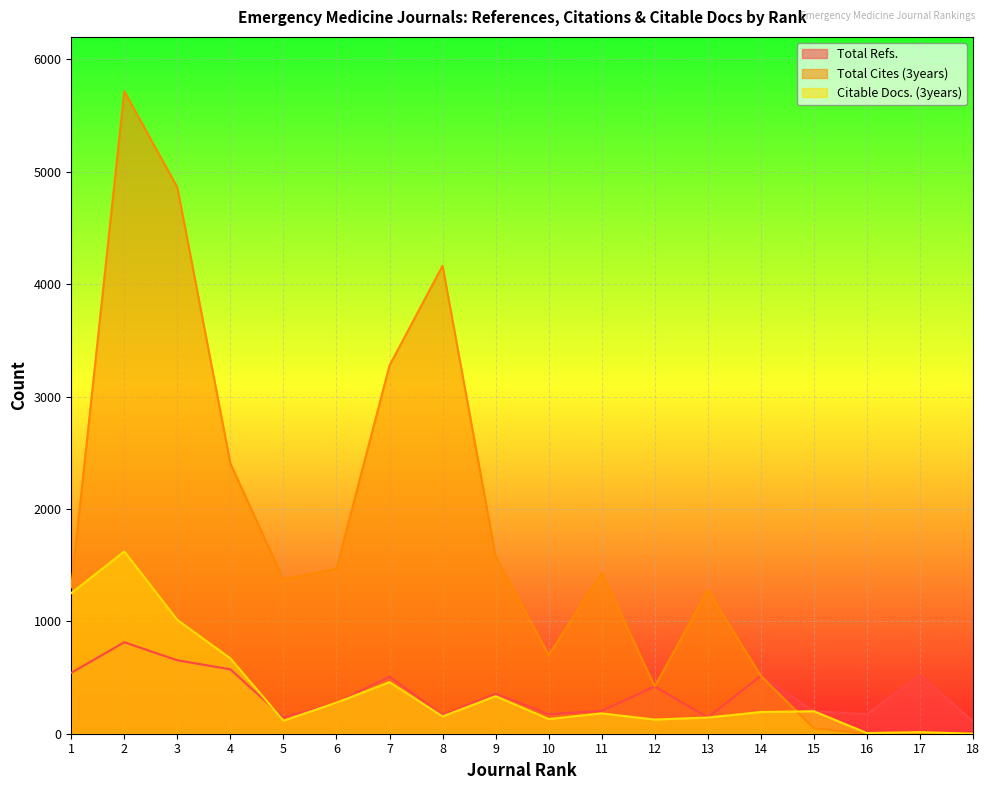

Does the chart display data point markers on the line(s)?

No